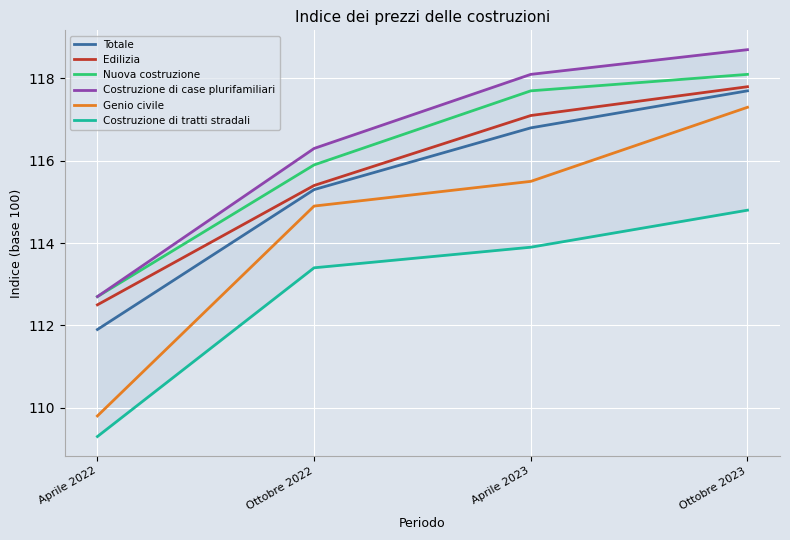

True or false: Nuova costruzione and Costruzione di case plurifamiliari cross at least once.

False